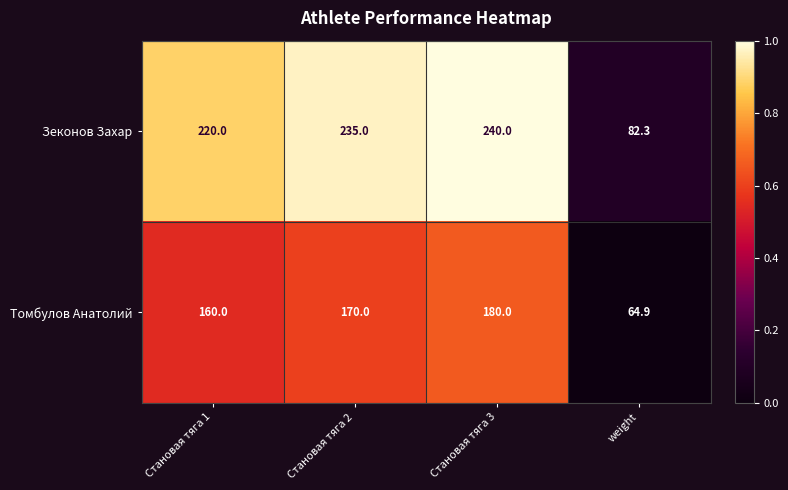

Is it true that Зеконов Захар equals 394.7 at Становая тяга 2?

False